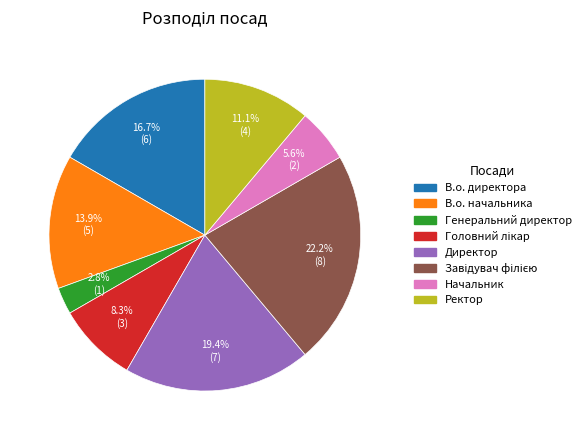

Does Директор account for over 50% of the chart?

No